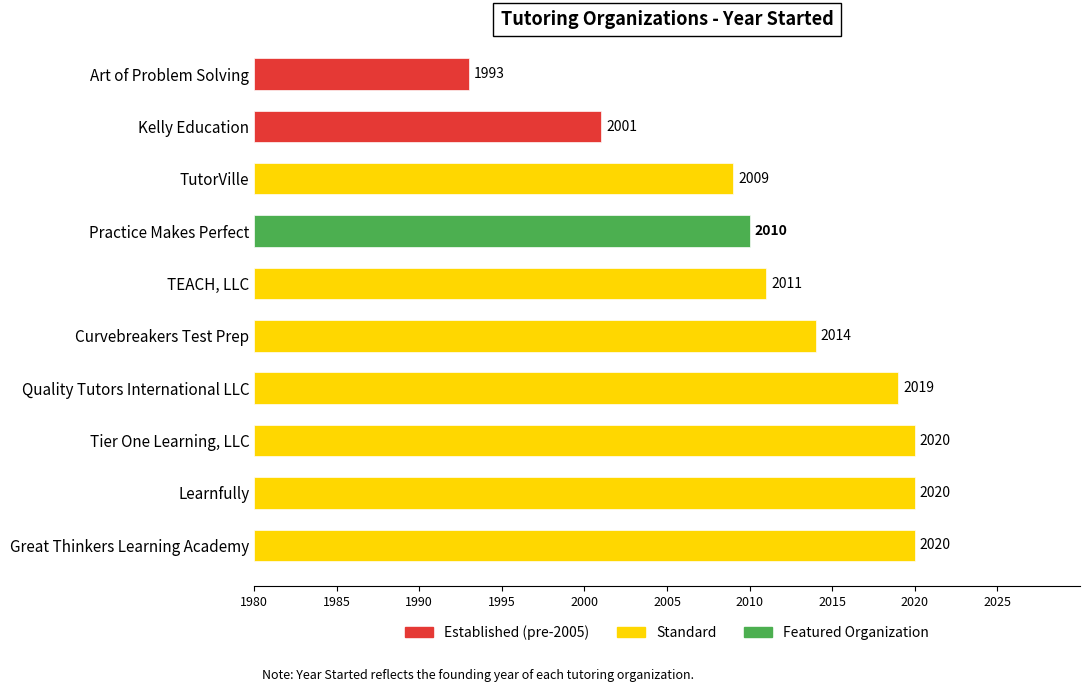

Where is the data nearest to the value 2006?

TutorVille